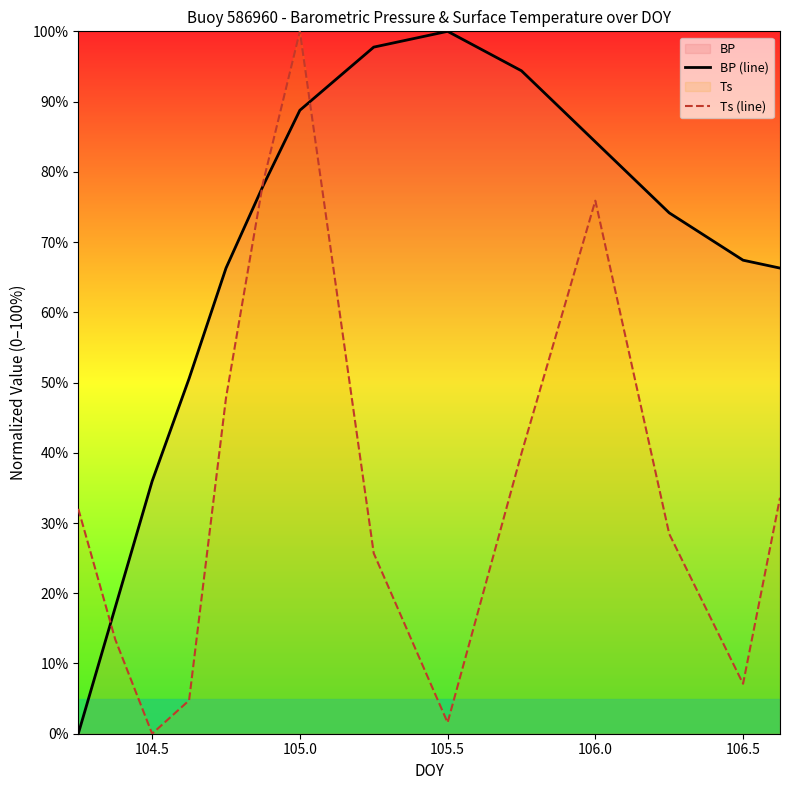

Which category has the lowest value in the Ts (line) series?

104.5